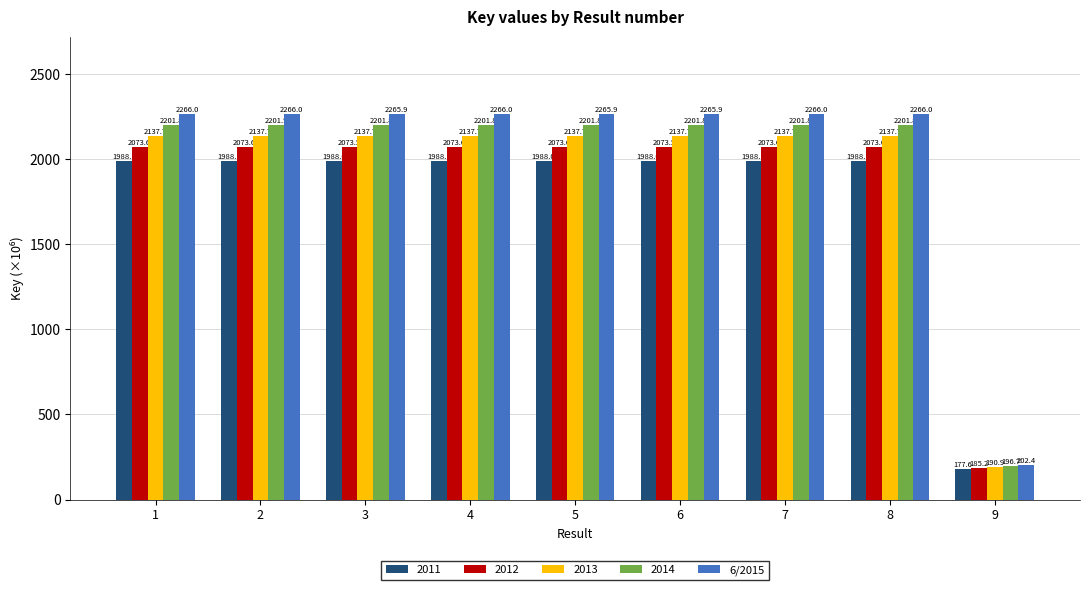

What is the smallest value displayed?

177.6